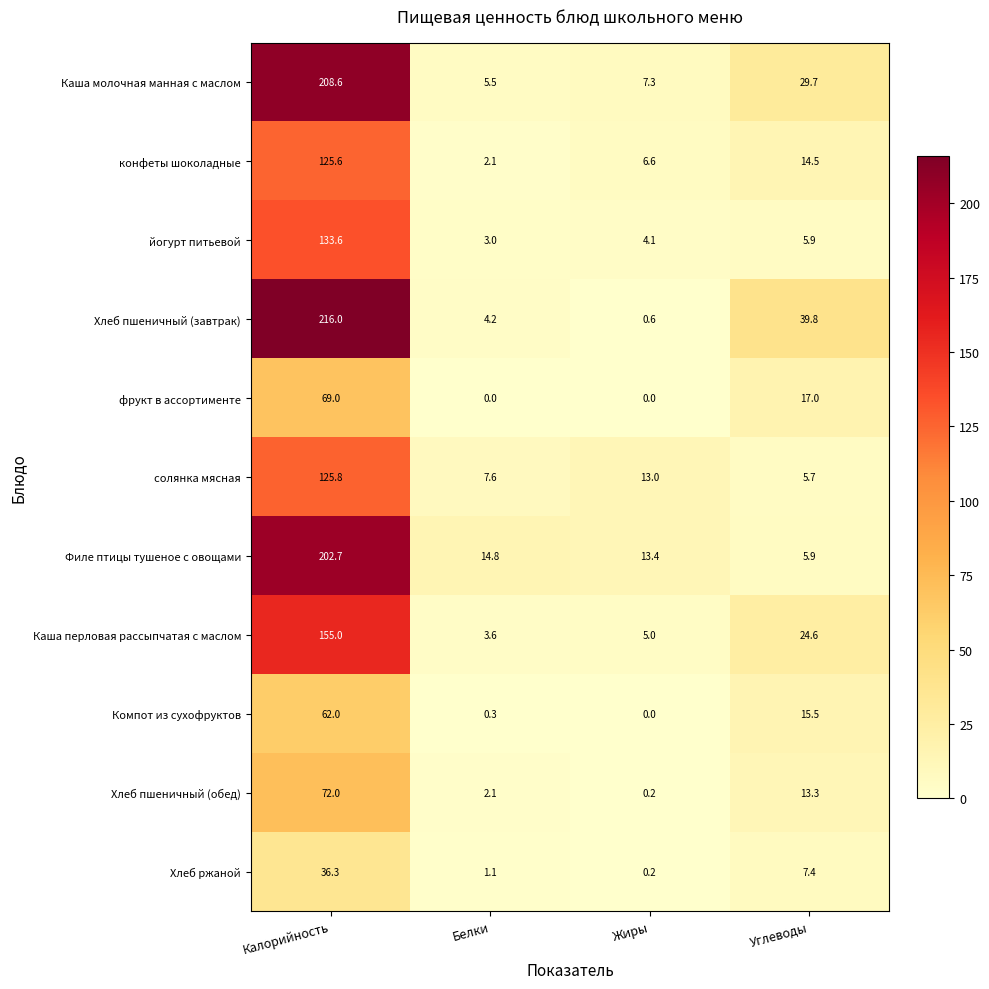

Rank the categories by Филе птицы тушеное с овощами value from lowest to highest.

Углеводы, Жиры, Белки, Калорийность